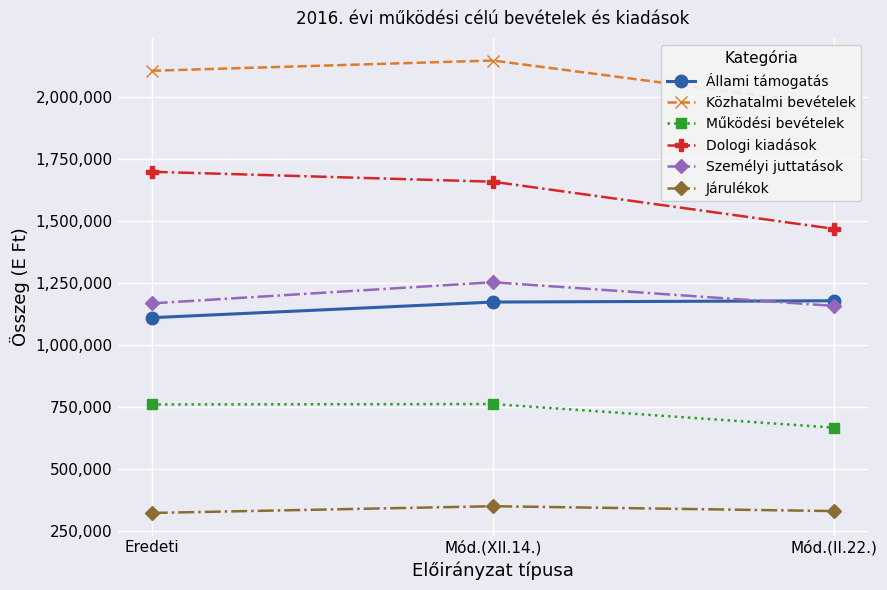

What are all the series names shown in the legend?

Állami támogatás, Közhatalmi bevételek, Működési bevételek, Dologi kiadások, Személyi juttatások, Járulékok